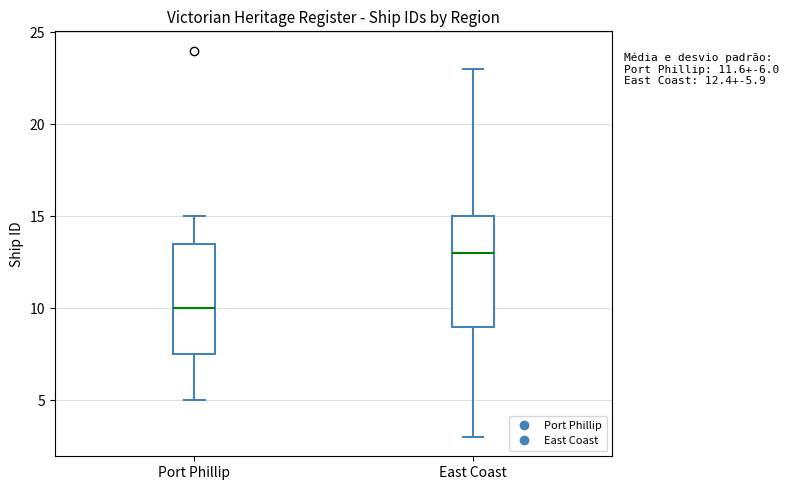

Which box's median line is the lowest?

Port Phillip